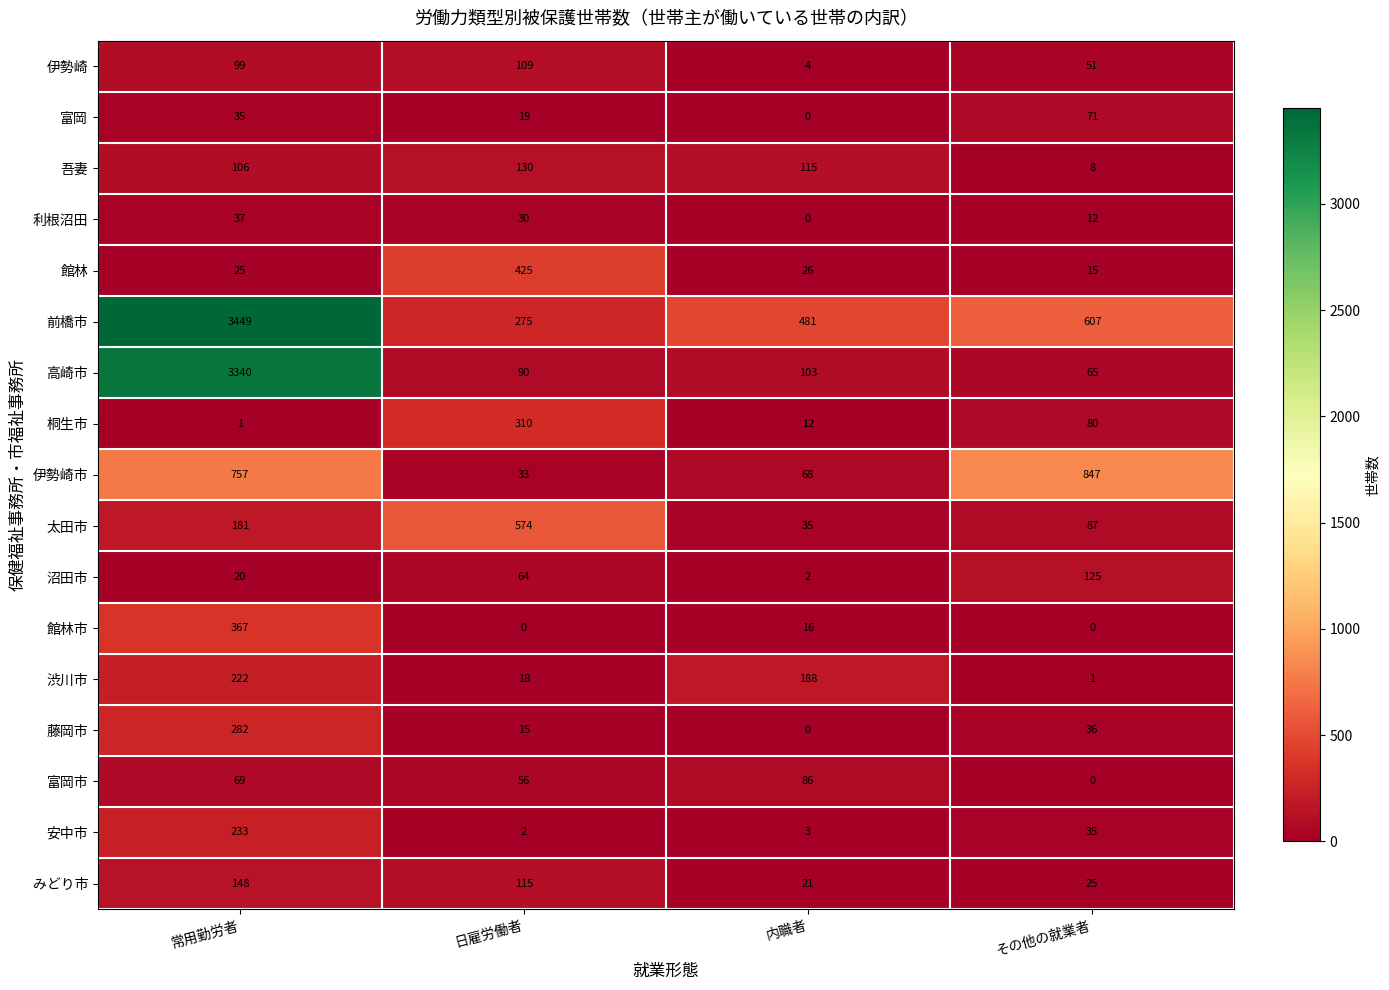

Which category has the highest value in the 沼田市 series?

その他の就業者